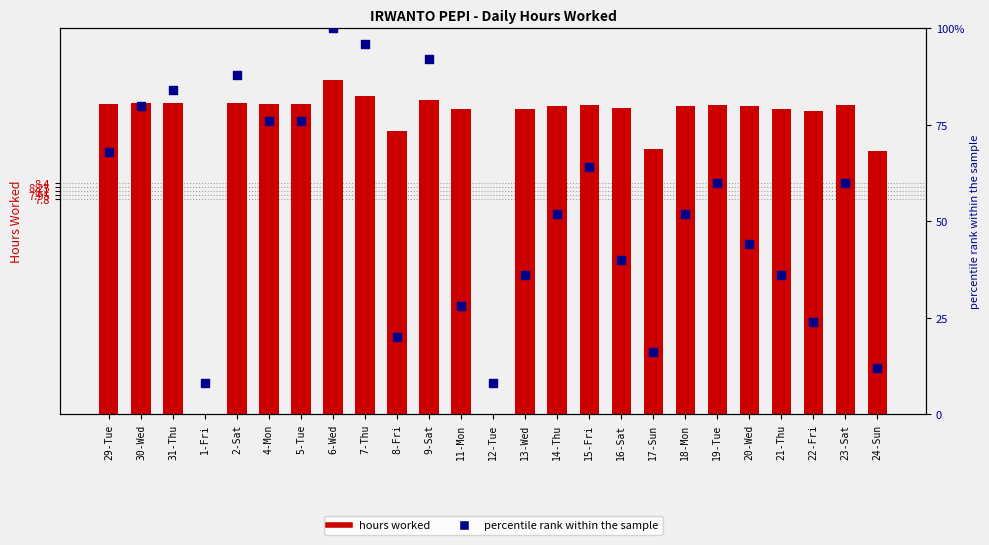

What is the total value across all series at 18-Mon?

63.2